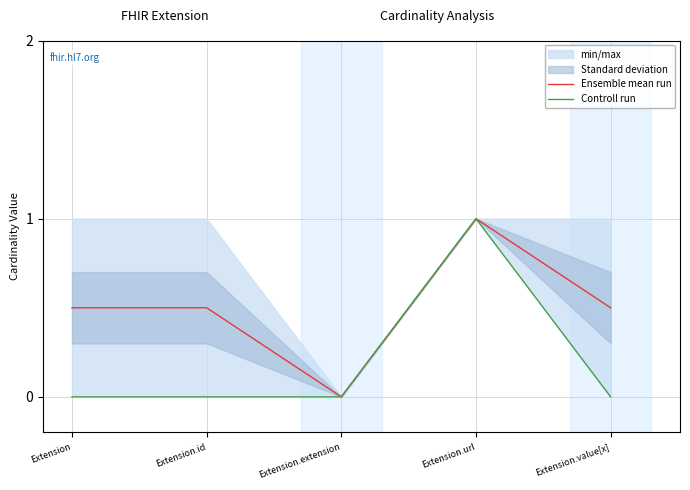

How many values in Controll run are above zero?

1